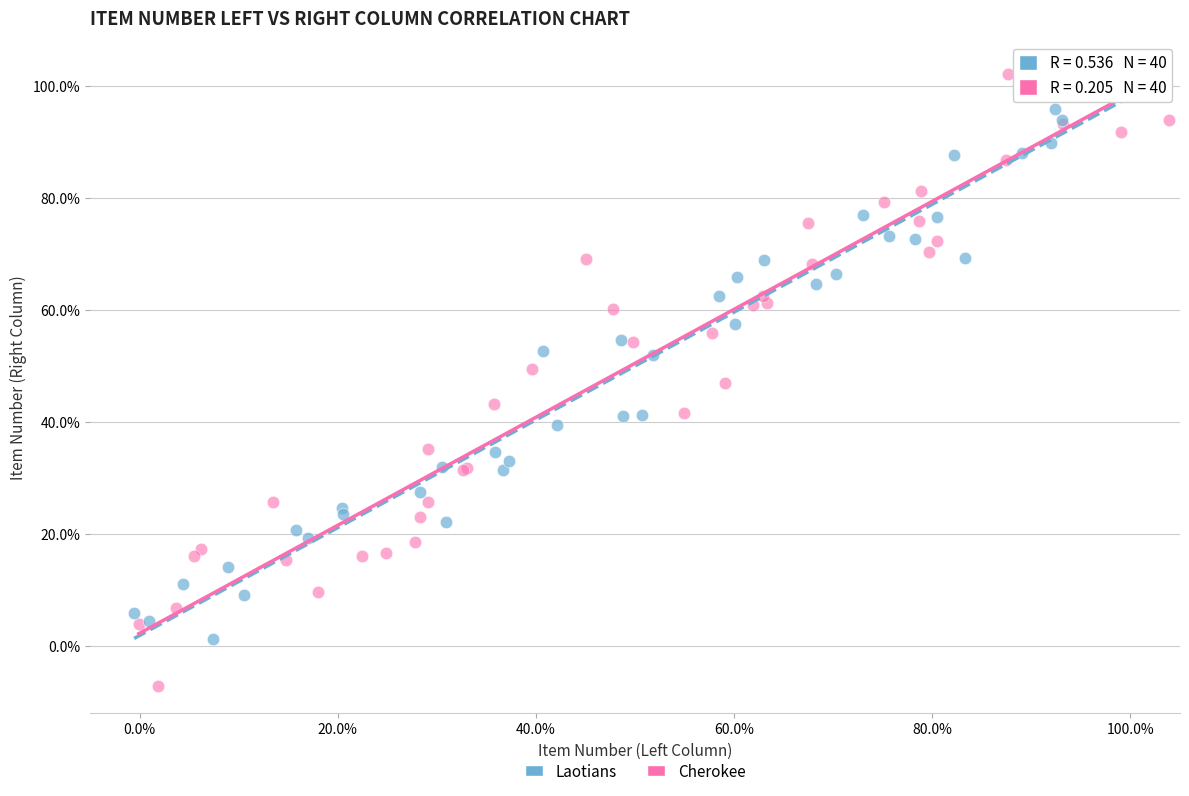

What are all the series names shown in the legend?

Laotians, Cherokee